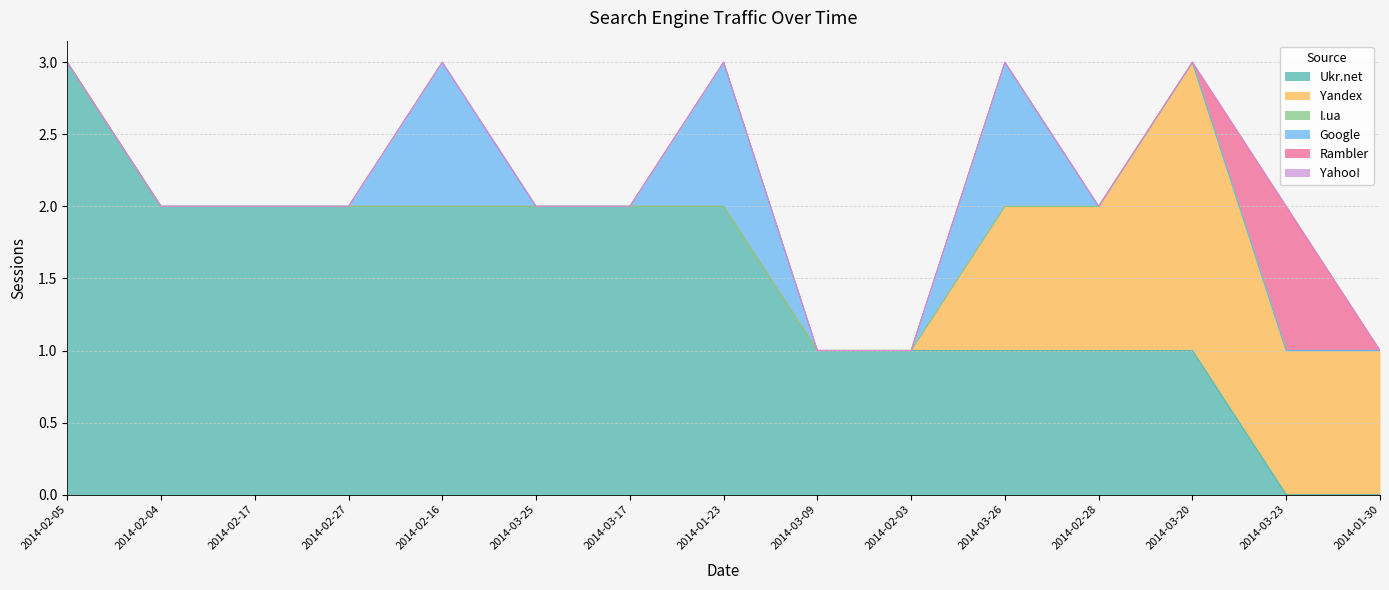

True or false: Ukr.net has a value of 0 at 2014-03-23.

True